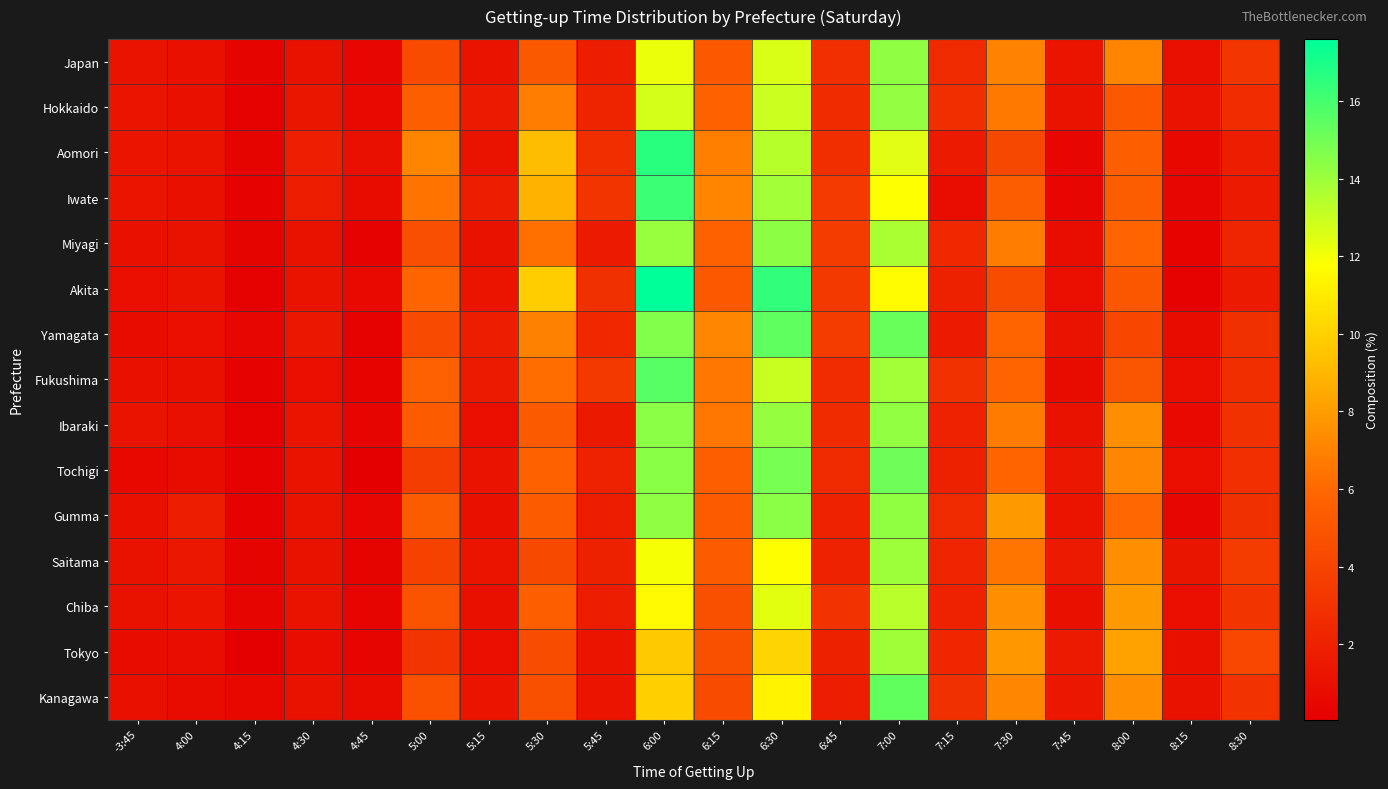

Reading right to left, extract all data points from this chart.

Japan: 8:30=3.2	8:15=0.9	8:00=7.0	7:45=1.3	7:30=7.0	7:15=2.5	7:00=14.3	6:45=2.8	6:30=12.6	6:15=5.1	6:00=12.2	5:45=1.8	5:30=5.2	5:15=1.1	5:00=4.4	4:45=0.4	4:30=1.1	4:15=0.3	4:00=1.0	-3:45=1.2
Hokkaido: 8:30=2.6	8:15=1.1	8:00=5.1	7:45=1.2	7:30=6.6	7:15=2.7	7:00=14.2	6:45=2.5	6:30=13.0	6:15=5.6	6:00=12.7	5:45=2.1	5:30=6.8	5:15=1.6	5:00=5.5	4:45=0.6	4:30=1.4	4:15=0.2	4:00=1.0	-3:45=1.2
Aomori: 8:30=1.8	8:15=0.5	8:00=5.5	7:45=0.5	7:30=4.2	7:15=1.6	7:00=12.4	6:45=2.7	6:30=13.4	6:15=6.8	6:00=16.6	5:45=2.7	5:30=9.2	5:15=1.2	5:00=7.1	4:45=1.0	4:30=1.9	4:15=0.3	4:00=1.2	-3:45=1.2
Iwate: 8:30=1.6	8:15=0.5	8:00=5.4	7:45=0.5	7:30=5.4	7:15=0.8	7:00=11.8	6:45=3.4	6:30=13.8	6:15=7.1	6:00=16.2	5:45=3.1	5:30=8.8	5:15=1.8	5:00=6.5	4:45=0.7	4:30=1.7	4:15=0.2	4:00=1.0	-3:45=1.2
Miyagi: 8:30=2.2	8:15=0.3	8:00=5.8	7:45=0.8	7:30=6.8	7:15=2.4	7:00=13.7	6:45=3.5	6:30=14.4	6:15=5.7	6:00=14.1	5:45=1.6	5:30=6.3	5:15=1.1	5:00=4.6	4:45=0.2	4:30=1.1	4:15=0.3	4:00=1.1	-3:45=1.0
Akita: 8:30=1.6	8:15=0.2	8:00=5.1	7:45=0.9	7:30=4.5	7:15=1.9	7:00=11.6	6:45=3.3	6:30=16.4	6:15=5.2	6:00=17.6	5:45=2.9	5:30=9.9	5:15=1.3	5:00=5.8	4:45=0.7	4:30=1.2	4:15=0.2	4:00=1.1	-3:45=0.9
Yamagata: 8:30=2.9	8:15=0.7	8:00=4.1	7:45=1.1	7:30=5.8	7:15=1.6	7:00=15.2	6:45=3.5	6:30=15.4	6:15=7.2	6:00=14.6	5:45=2.4	5:30=7.0	5:15=1.8	5:00=4.3	4:45=0.2	4:30=1.4	4:15=0.5	4:00=0.9	-3:45=0.8
Fukushima: 8:30=2.7	8:15=0.9	8:00=4.9	7:45=0.7	7:30=5.8	7:15=2.9	7:00=13.9	6:45=2.6	6:30=13.0	6:15=6.6	6:00=15.6	5:45=3.3	5:30=6.2	5:15=1.6	5:00=5.6	4:45=0.3	4:30=0.9	4:15=0.2	4:00=1.0	-3:45=1.0
Ibaraki: 8:30=2.9	8:15=0.7	8:00=7.5	7:45=1.1	7:30=6.8	7:15=2.0	7:00=14.2	6:45=2.5	6:30=14.2	6:15=6.5	6:00=14.4	5:45=1.5	5:30=5.2	5:15=0.9	5:00=5.3	4:45=0.4	4:30=1.3	4:15=0.1	4:00=0.9	-3:45=1.1
Tochigi: 8:30=2.8	8:15=0.9	8:00=7.1	7:45=1.4	7:30=5.9	7:15=1.9	7:00=15.1	6:45=2.5	6:30=14.8	6:15=5.5	6:00=14.4	5:45=2.0	5:30=5.7	5:15=1.1	5:00=3.6	4:45=0.1	4:30=1.2	4:15=0.2	4:00=0.8	-3:45=0.6
Gumma: 8:30=2.9	8:15=0.5	8:00=6.0	7:45=1.2	7:30=7.9	7:15=2.4	7:00=14.3	6:45=2.0	6:30=14.4	6:15=5.3	6:00=14.3	5:45=1.7	5:30=5.3	5:15=1.0	5:00=5.4	4:45=0.5	4:30=1.1	4:15=0.2	4:00=1.8	-3:45=1.0
Saitama: 8:30=3.5	8:15=1.3	8:00=7.4	7:45=1.6	7:30=6.5	7:15=2.2	7:00=14.0	6:45=2.0	6:30=11.7	6:15=5.3	6:00=11.9	5:45=1.9	5:30=4.3	5:15=1.2	5:00=3.9	4:45=0.3	4:30=1.1	4:15=0.3	4:00=1.4	-3:45=1.1
Chiba: 8:30=3.1	8:15=0.9	8:00=7.9	7:45=1.0	7:30=7.5	7:15=2.1	7:00=13.3	6:45=3.0	6:30=12.4	6:15=4.7	6:00=11.5	5:45=1.7	5:30=5.5	5:15=1.0	5:00=4.8	4:45=0.4	4:30=1.1	4:15=0.4	4:00=1.2	-3:45=1.1
Tokyo: 8:30=4.2	8:15=1.0	8:00=8.2	7:45=1.6	7:30=7.8	7:15=2.3	7:00=13.9	6:45=2.0	6:30=10.1	6:15=4.7	6:00=9.7	5:45=1.2	5:30=4.4	5:15=0.9	5:00=3.1	4:45=0.4	4:30=0.8	4:15=0.1	4:00=0.8	-3:45=0.8
Kanagawa: 8:30=2.9	8:15=1.1	8:00=7.5	7:45=1.4	7:30=7.1	7:15=2.8	7:00=15.3	6:45=1.7	6:30=11.3	6:15=4.4	6:00=10.0	5:45=1.2	5:30=4.7	5:15=1.2	5:00=4.7	4:45=0.7	4:30=1.1	4:15=0.6	4:00=0.8	-3:45=1.0